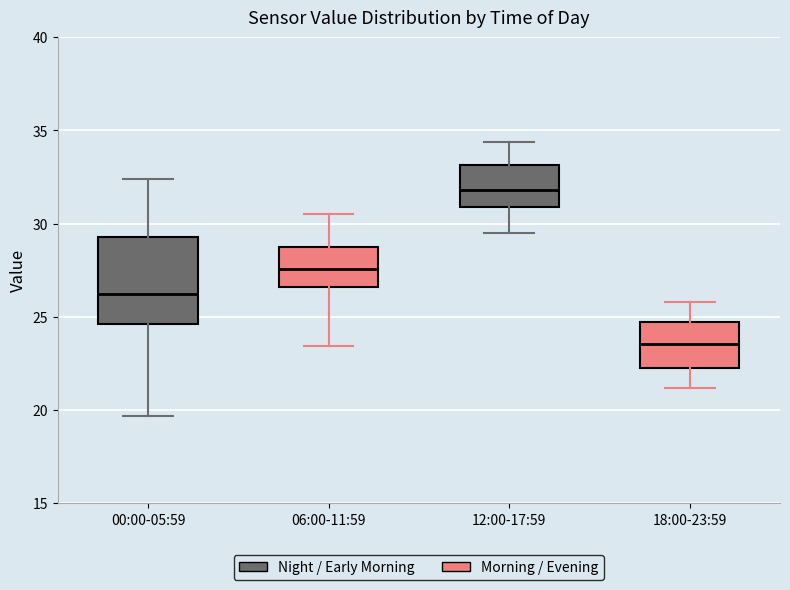

Which box has the highest median line?

12:00-17:59